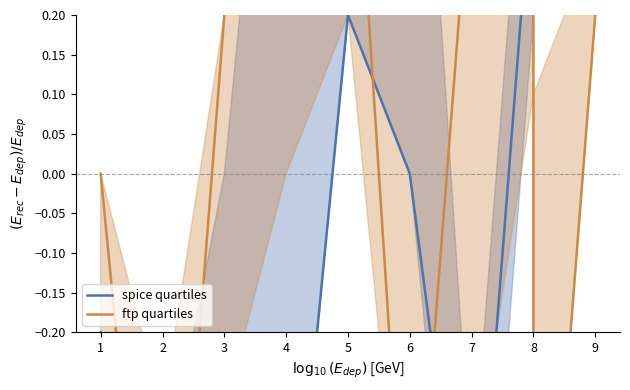

How many data points in spice quartiles are less than 0?

5